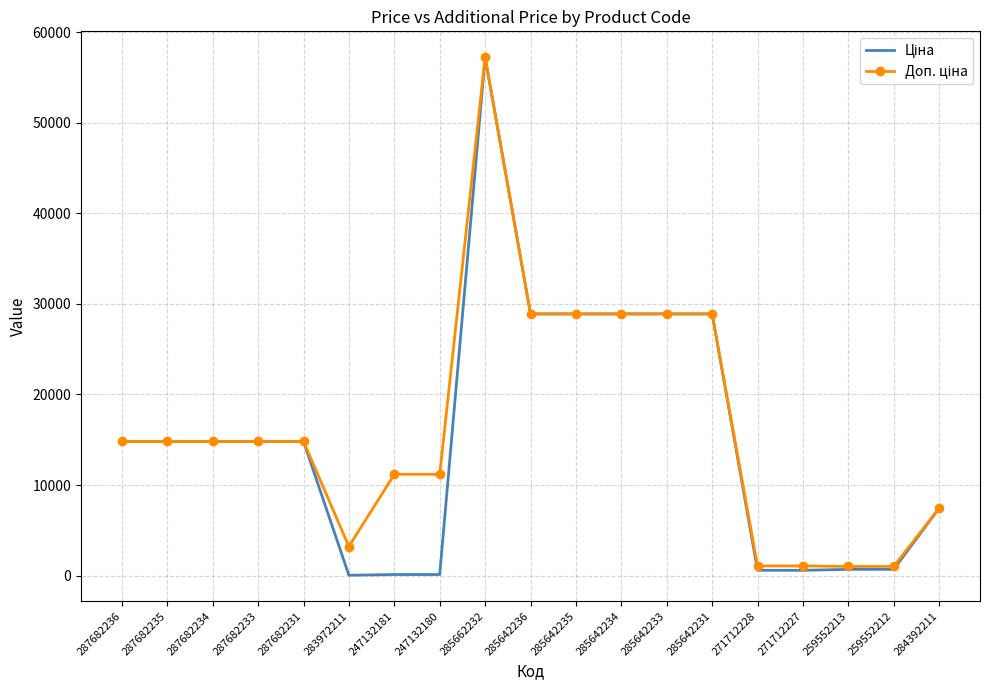

At which category is the sum across all series the highest?

285662232